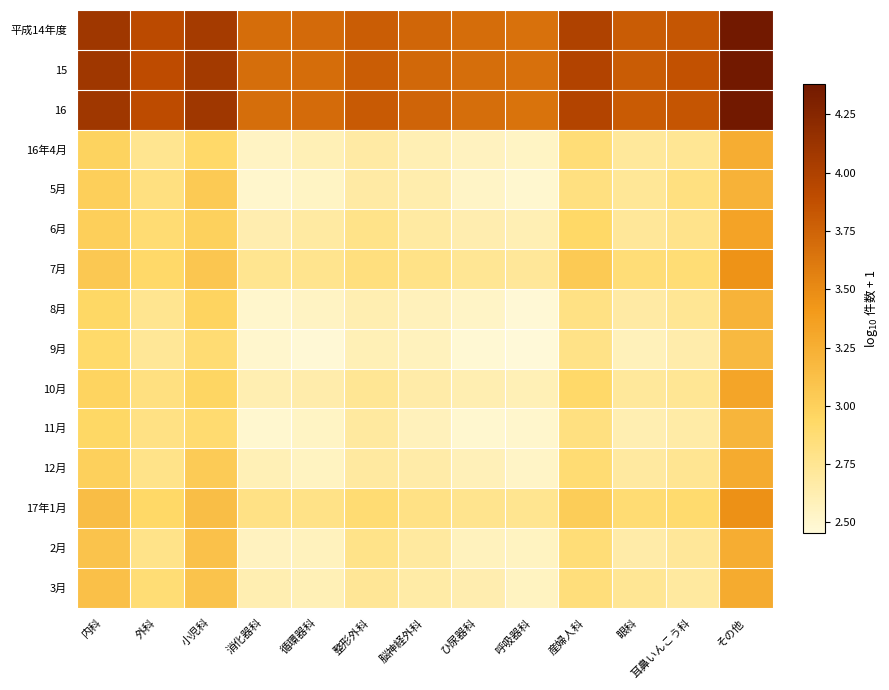

Rank the series by their maximum value, from highest to lowest.

15, 16, 平成14年度, 17年1月, 7月, 6月, 10月, 3月, 12月, 2月, 16年4月, 5月, 8月, 11月, 9月